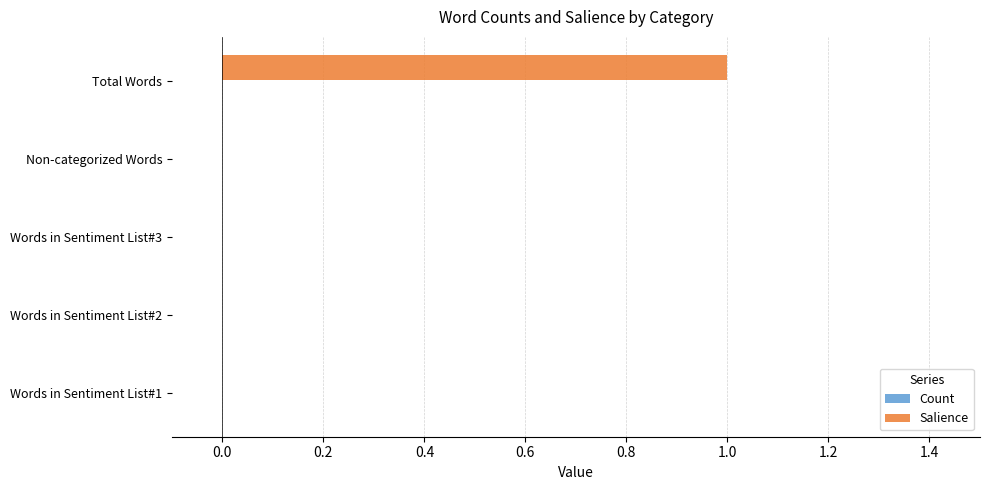

Are the bars horizontal?

Yes